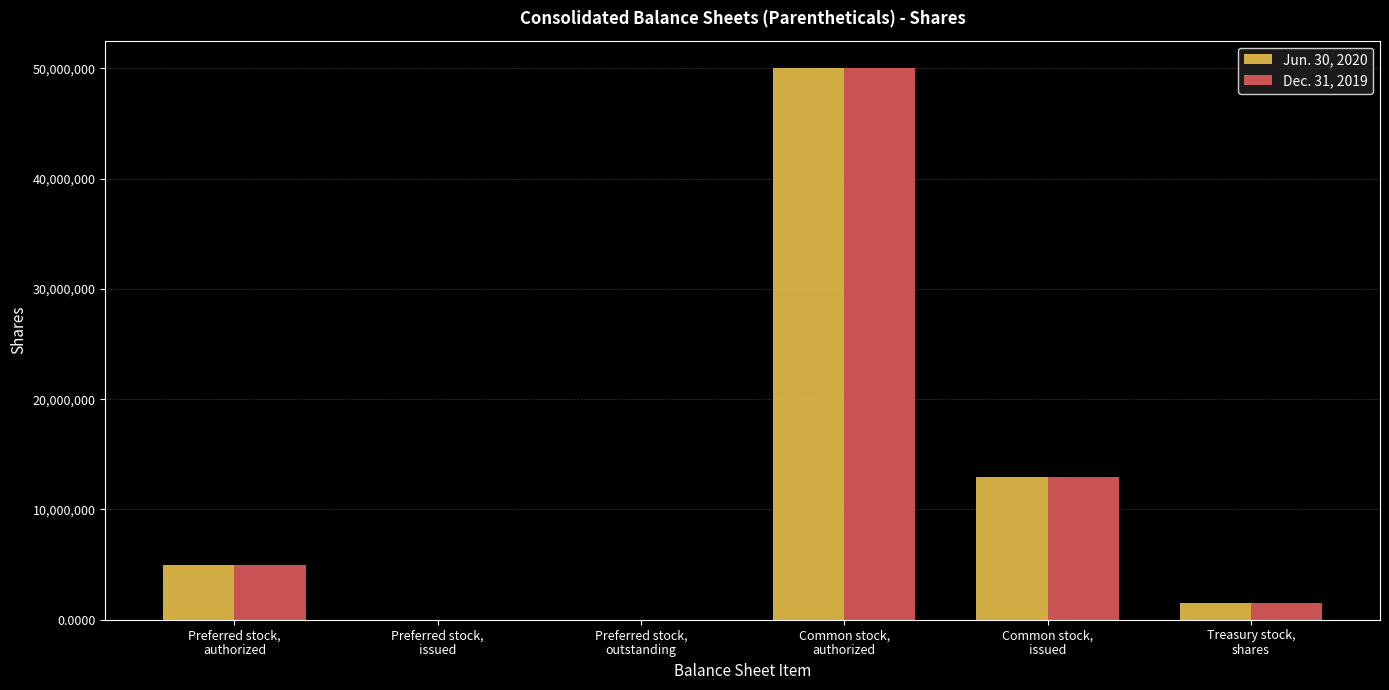

What is the greatest value displayed?

50000000